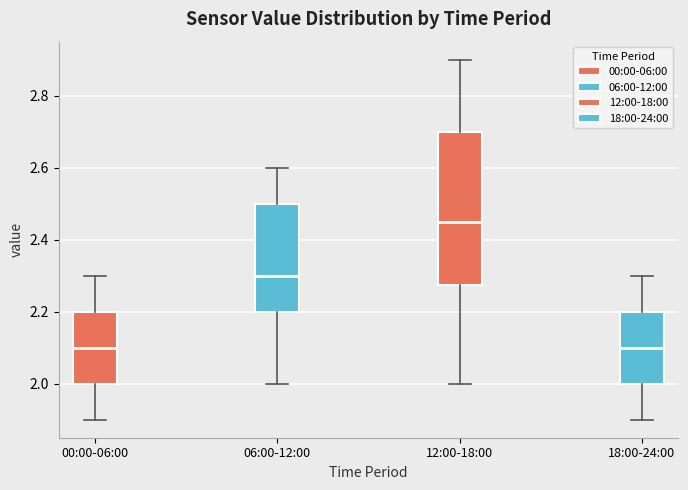

Where does the median line of the box for 00:00-06:00 sit on the y-axis? The values are not printed on the chart, so give them approximately, as read against the axis.

2.10